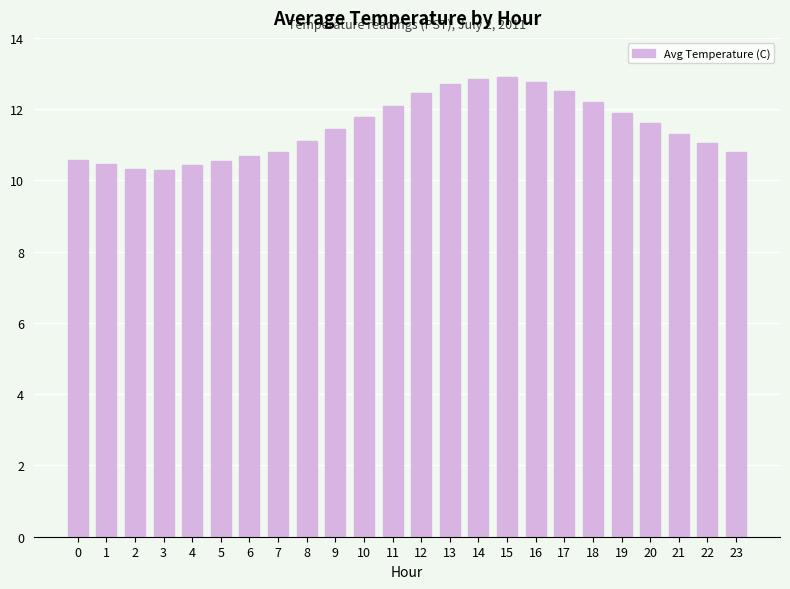

How many categories are shown in the chart?

24